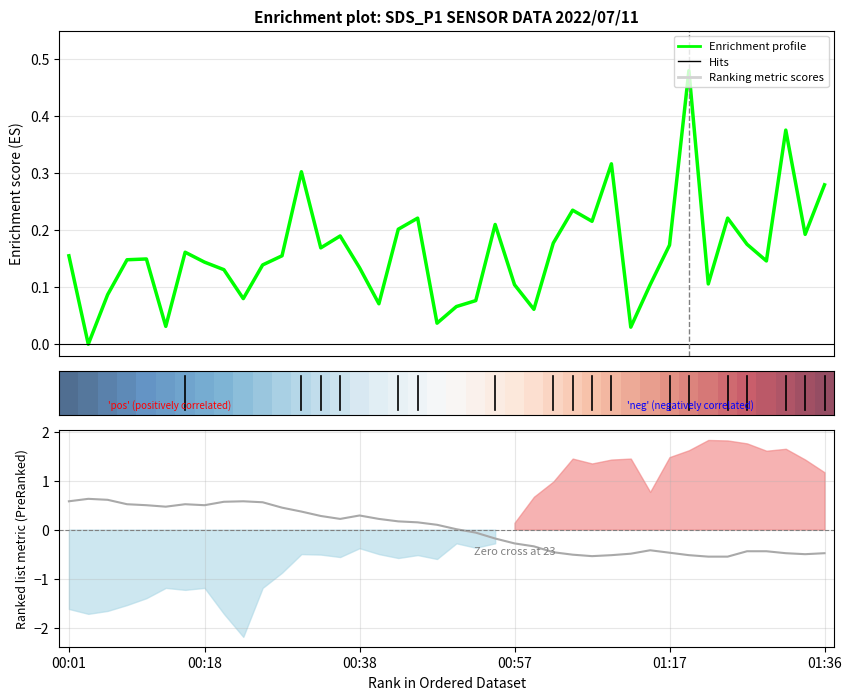

What position from the left is 00:38?

3